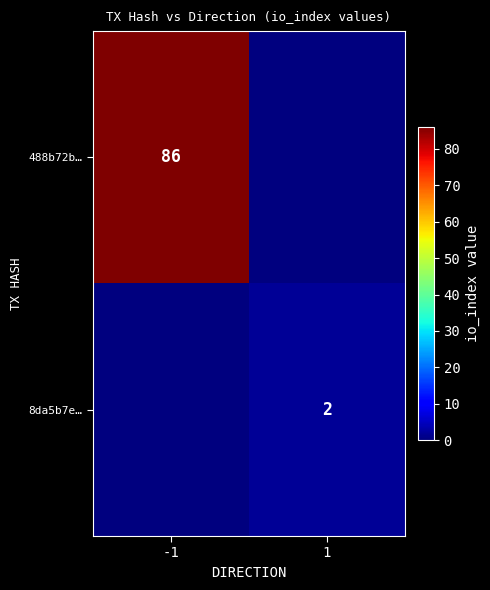

The 488b72b… series shows 116 at -1. True or false?

False